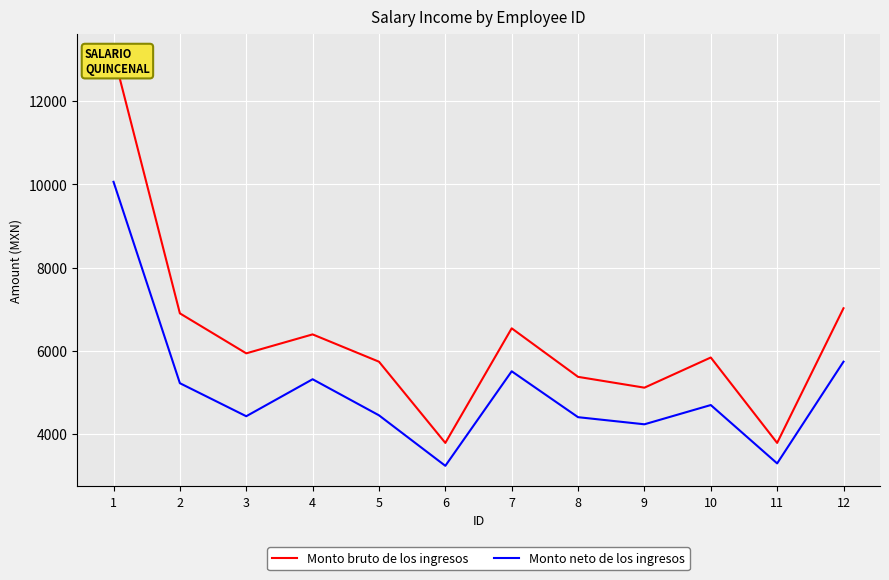

Is this an area chart (filled region under the line)?

No